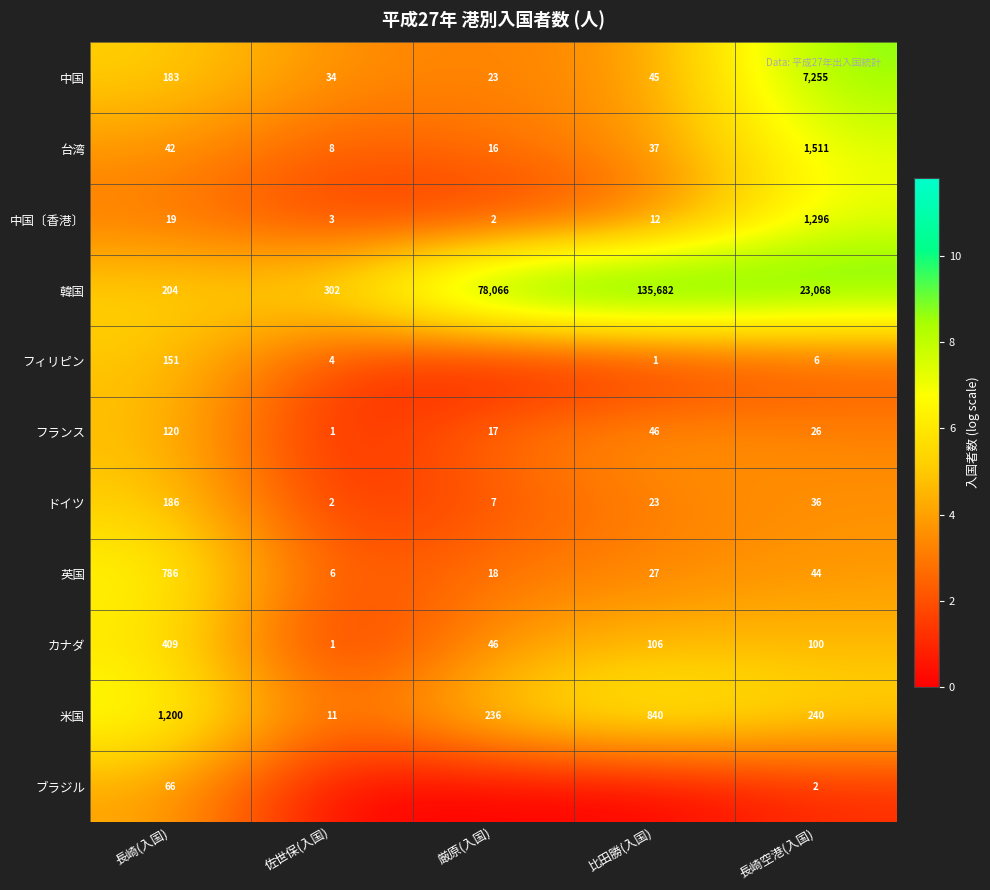

At how many categories does at least one series exceed 7?

4